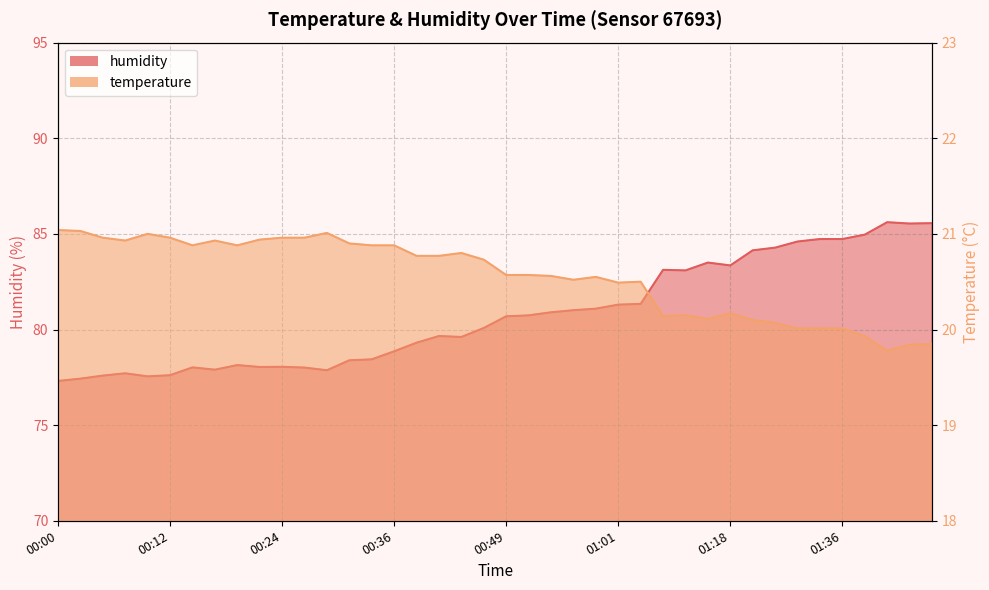

What position from the left is 00:32?

14